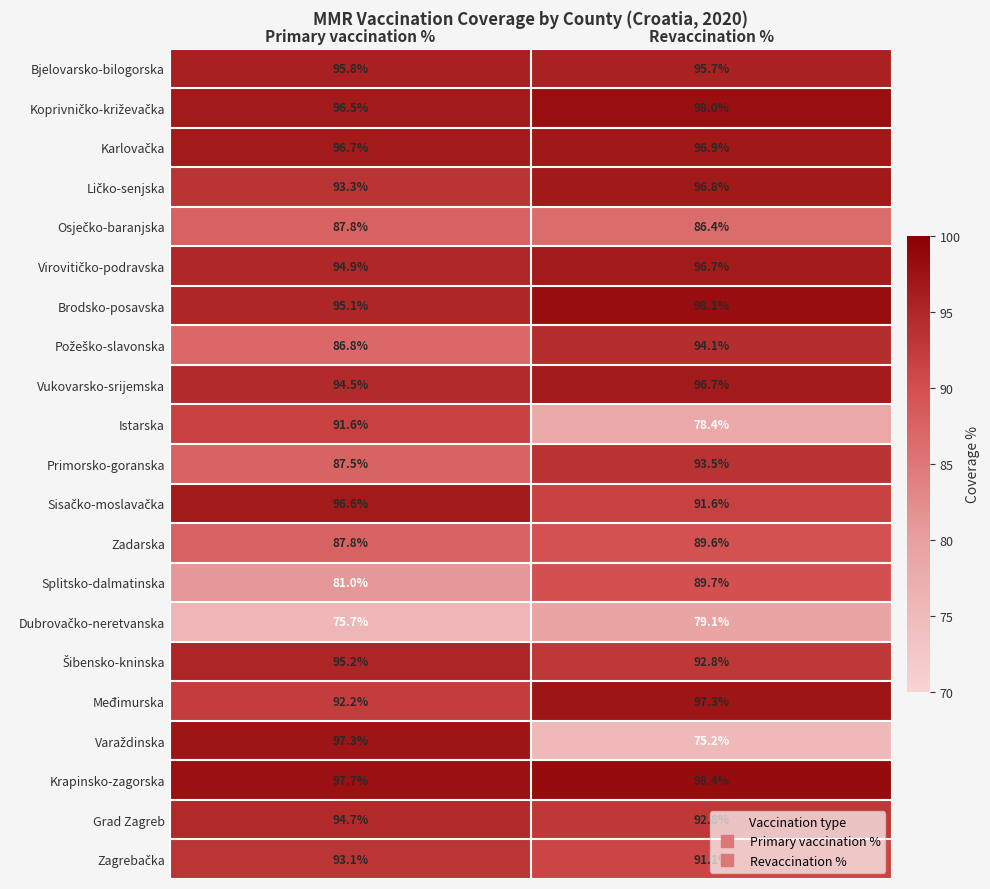

What is the total value across all series at Primary vaccination %?

1931.8